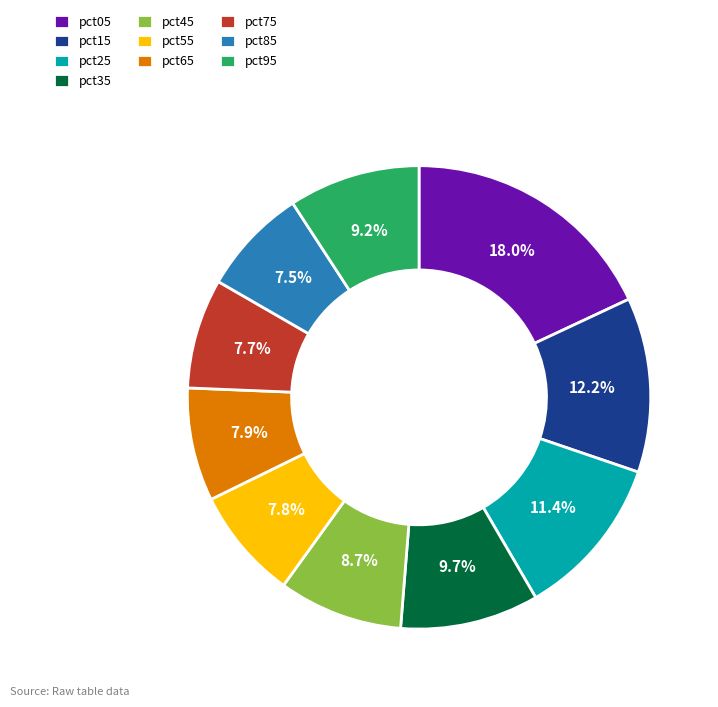

Which category has the biggest portion of the pie?

pct05